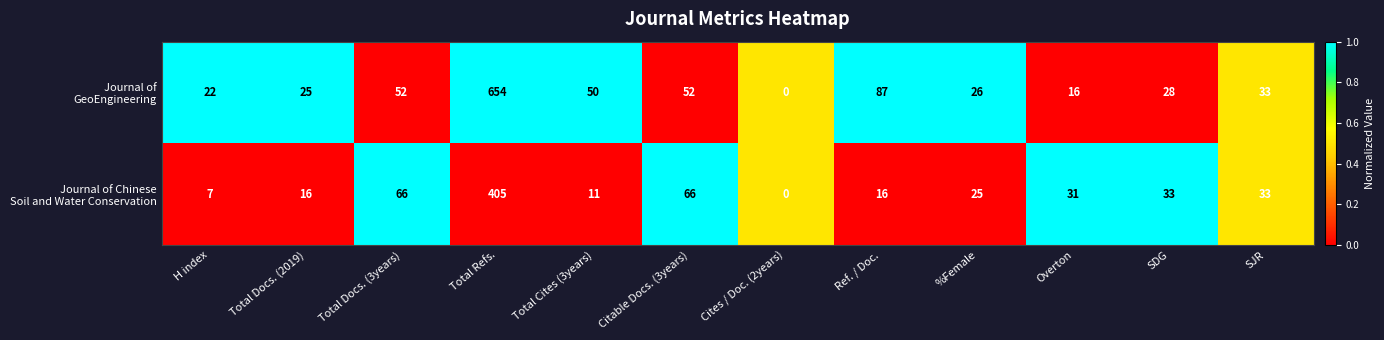

Which category has the highest value across all series?

Total Refs.